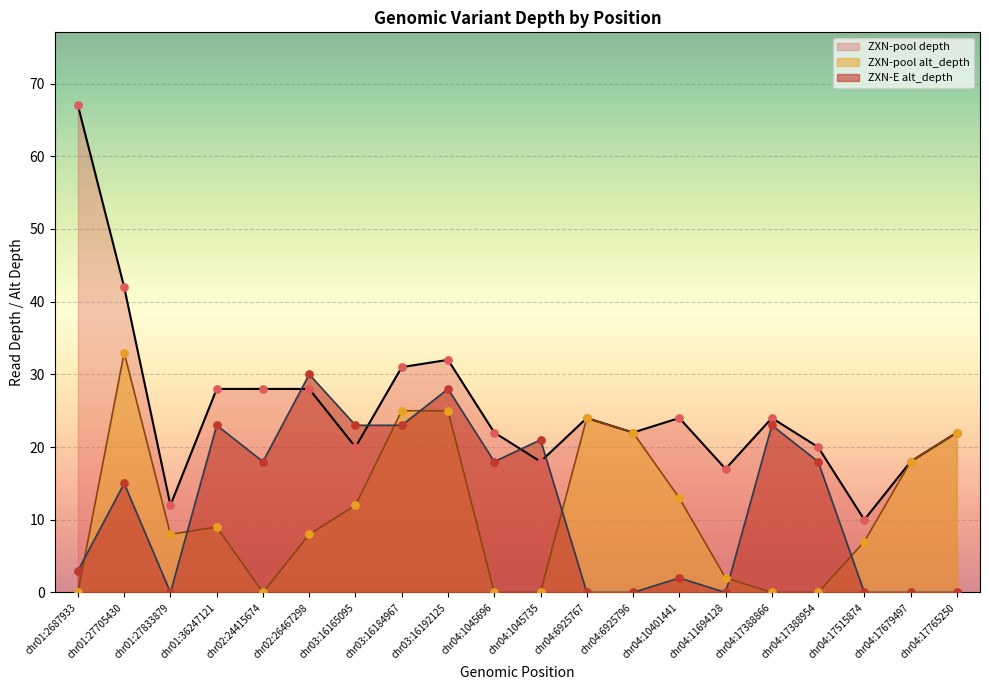

At how many categories does at least one series exceed 23?

10